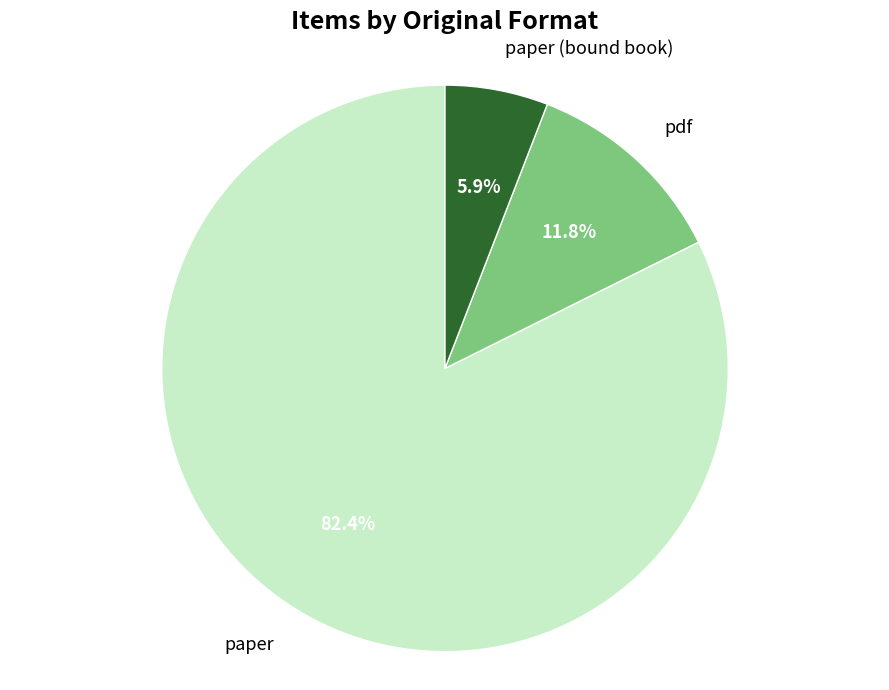

Combined, do paper (bound book) and pdf account for over 50%?

No